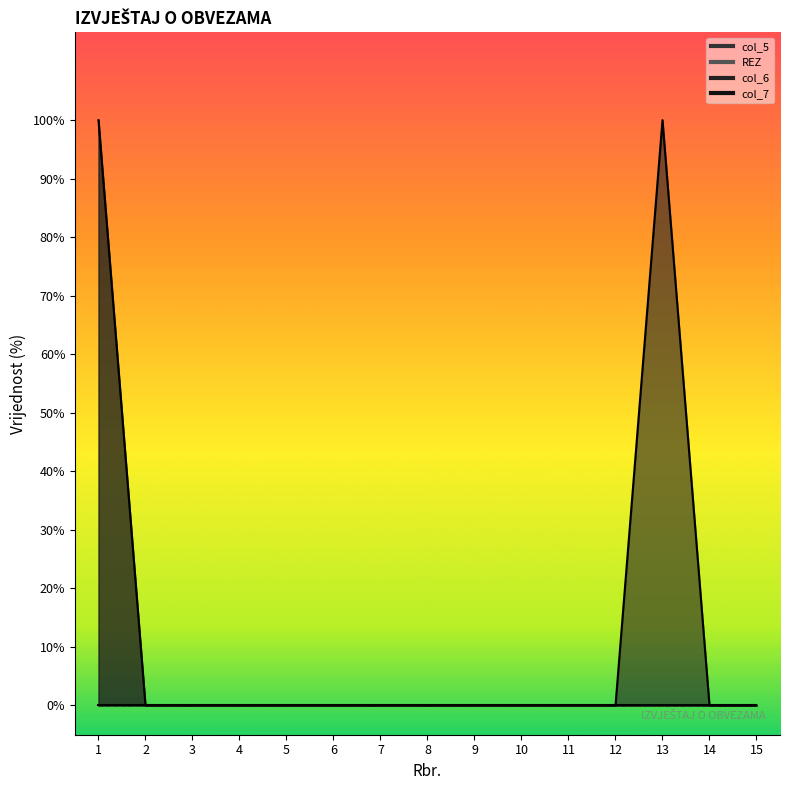

True or false: col_7 and col_6 cross at least once.

False